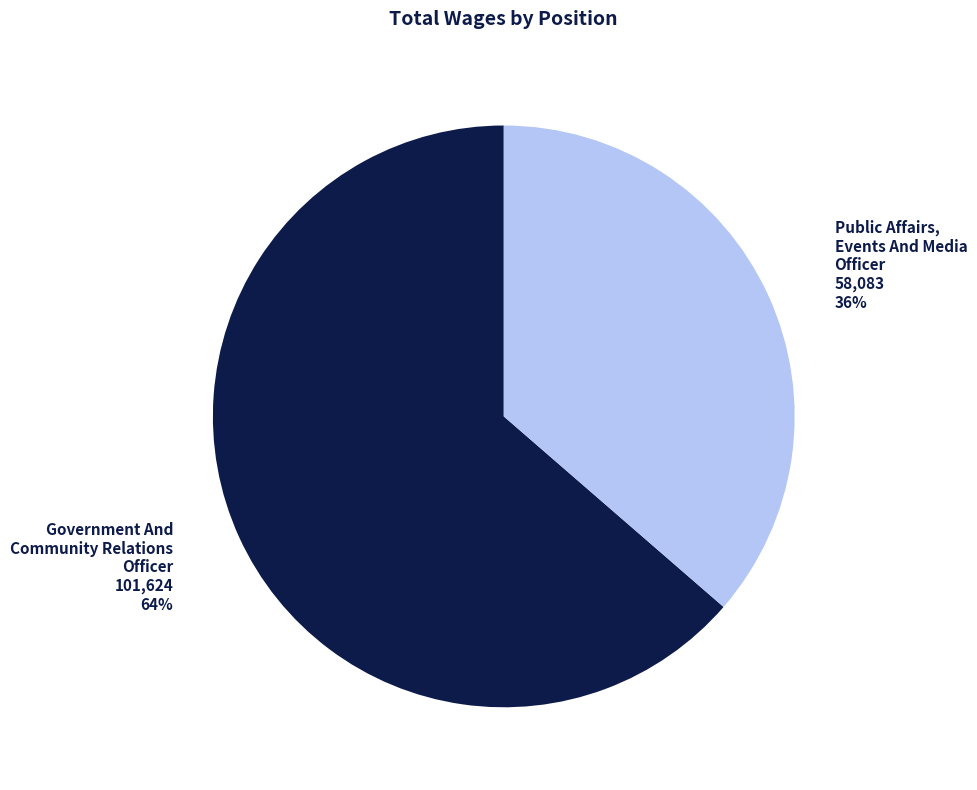

What percentage is the Government And Community Relations Officer slice, to the nearest percent?

64%